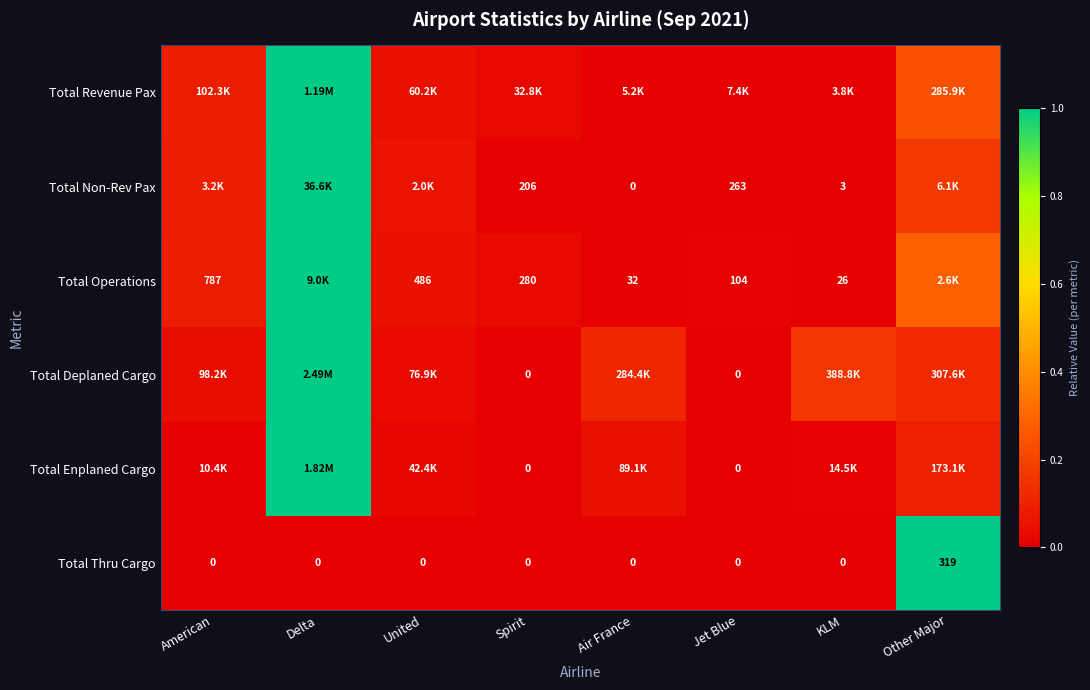

At how many categories does at least one series exceed 0?

8